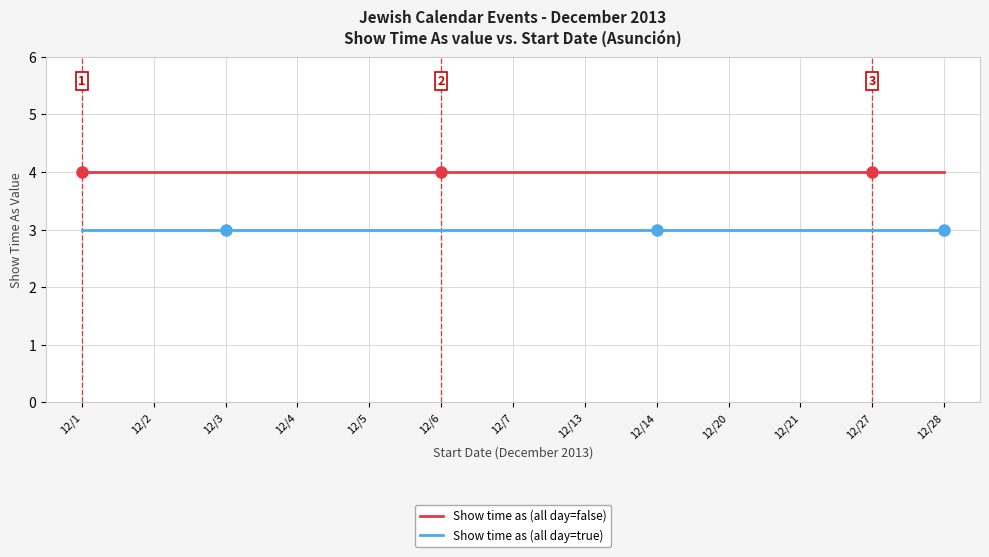

What is the smallest value displayed?

3